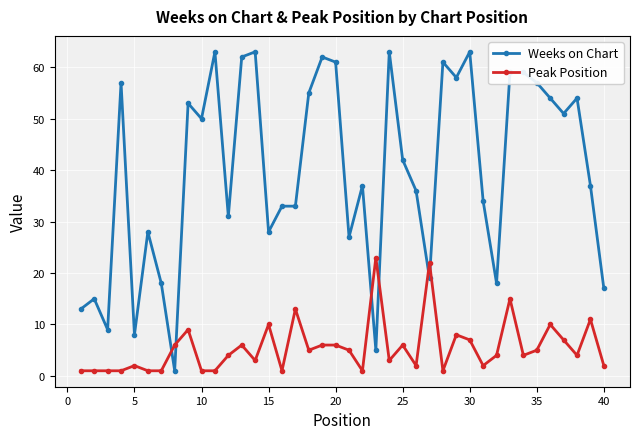

Which series has the widest spread of values?

Weeks on Chart